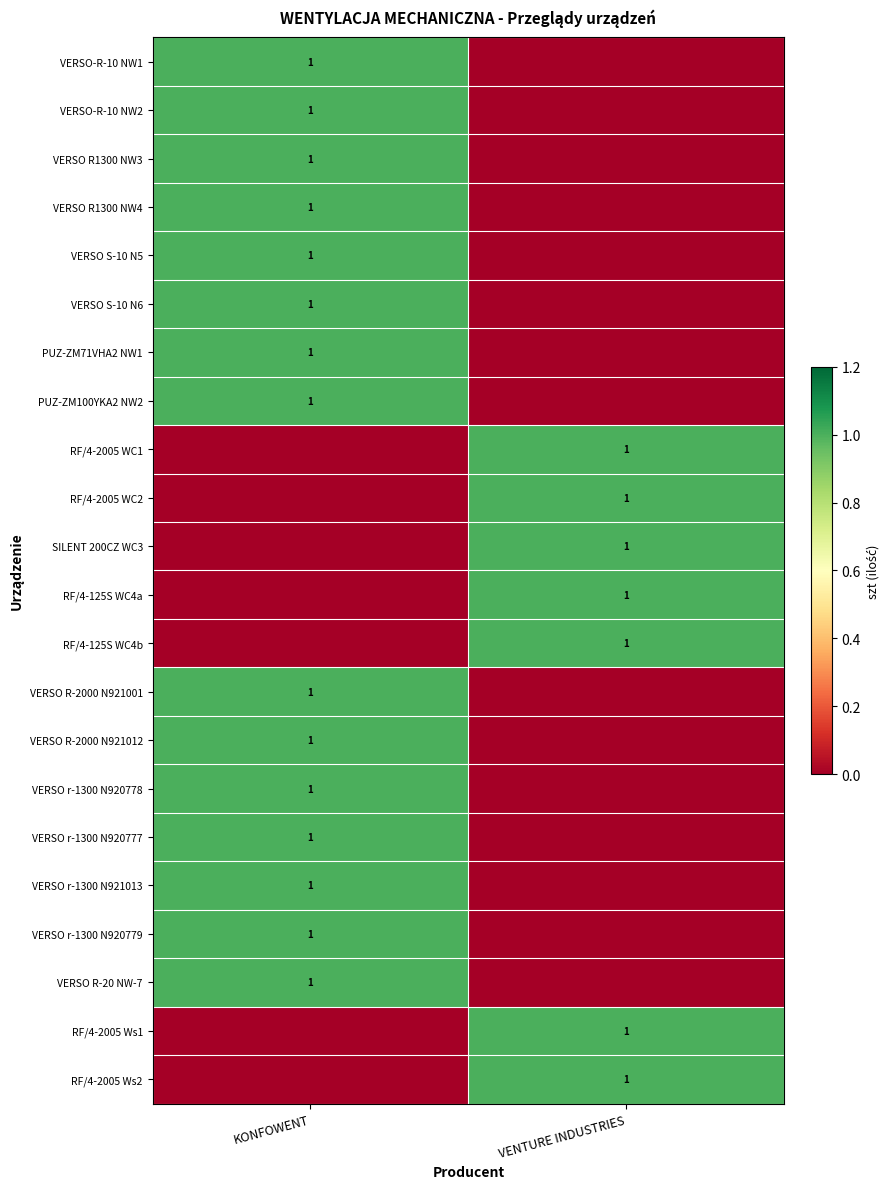

True or false: RF/4-2005 Ws2 has a value of 1 at VENTURE INDUSTRIES.

True